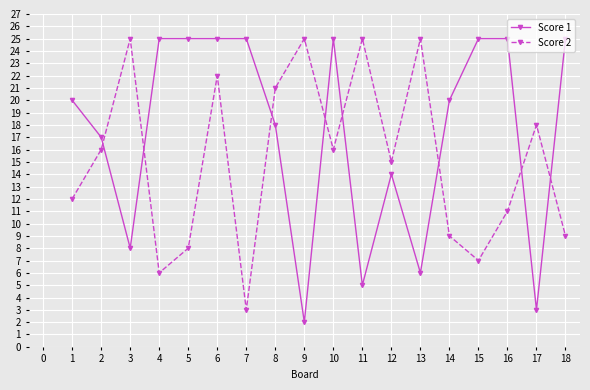

The value of Score 2 at 10 is 20. True or false?

False